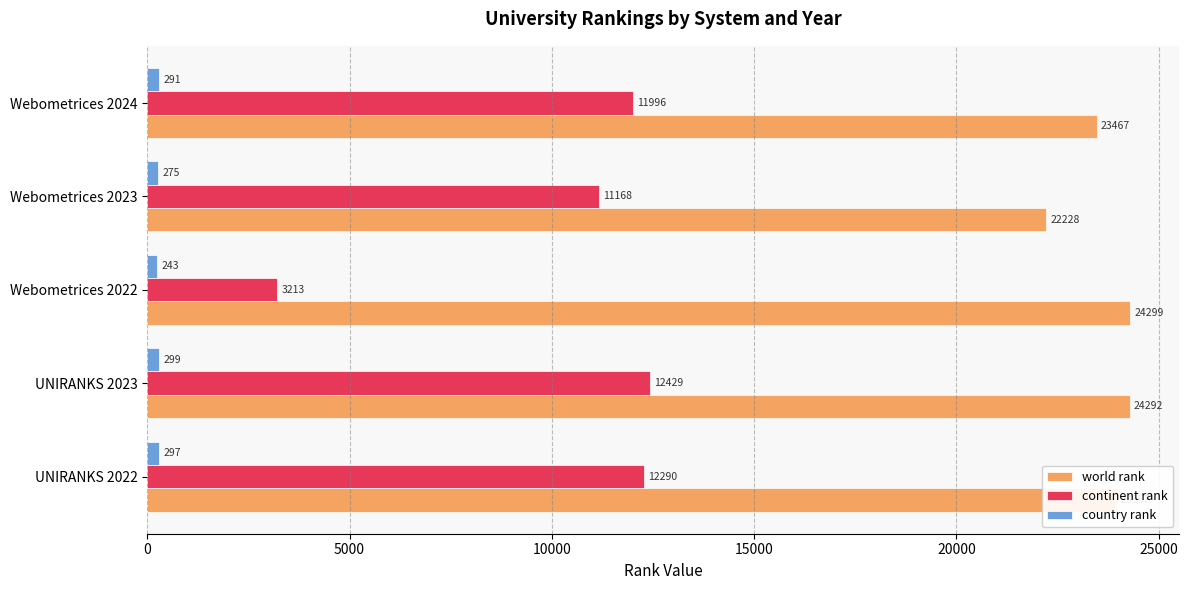

What is the difference between the second highest and second lowest values in the continent rank series?

1122